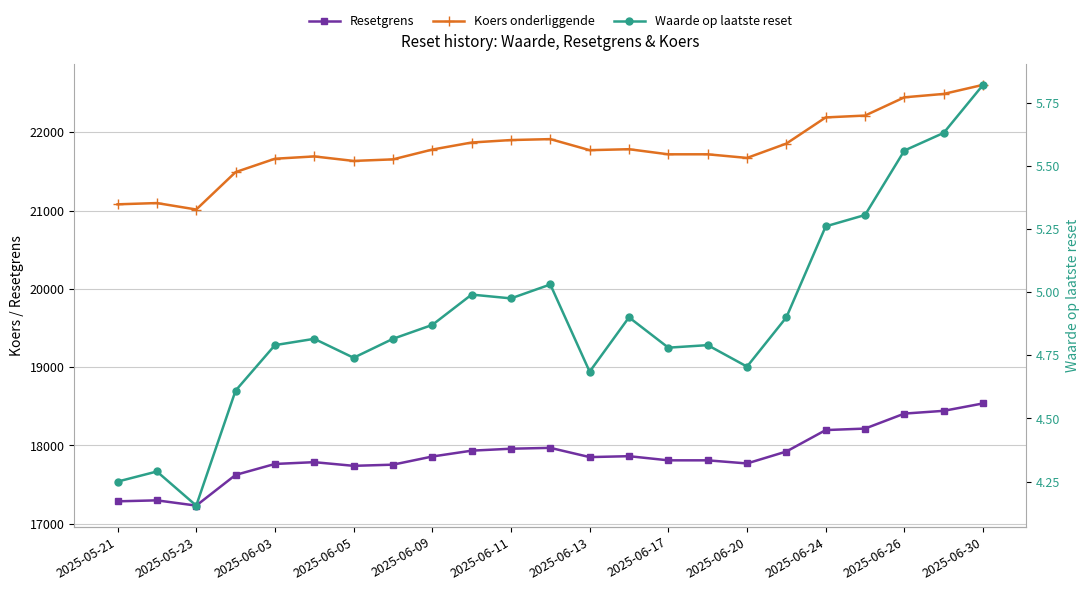

True or false: Waarde op laatste reset has more than 1 points higher than both neighbors.

True